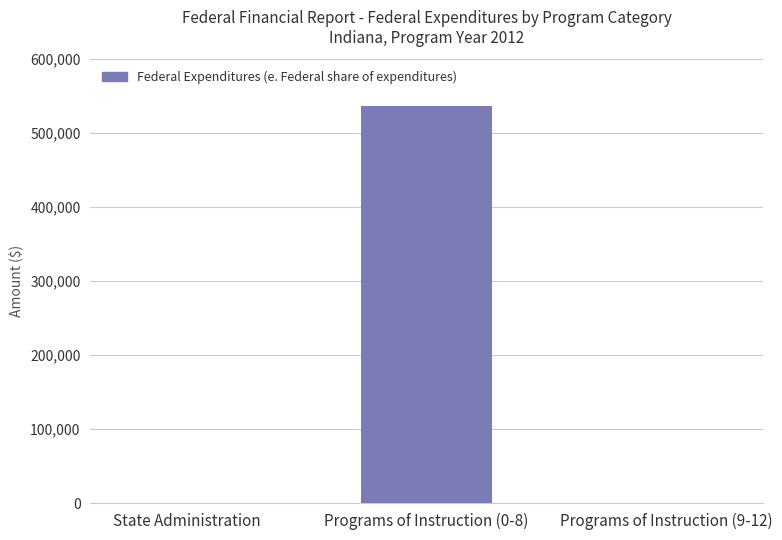

Are the bars grouped side by side (vs. stacked)?

No